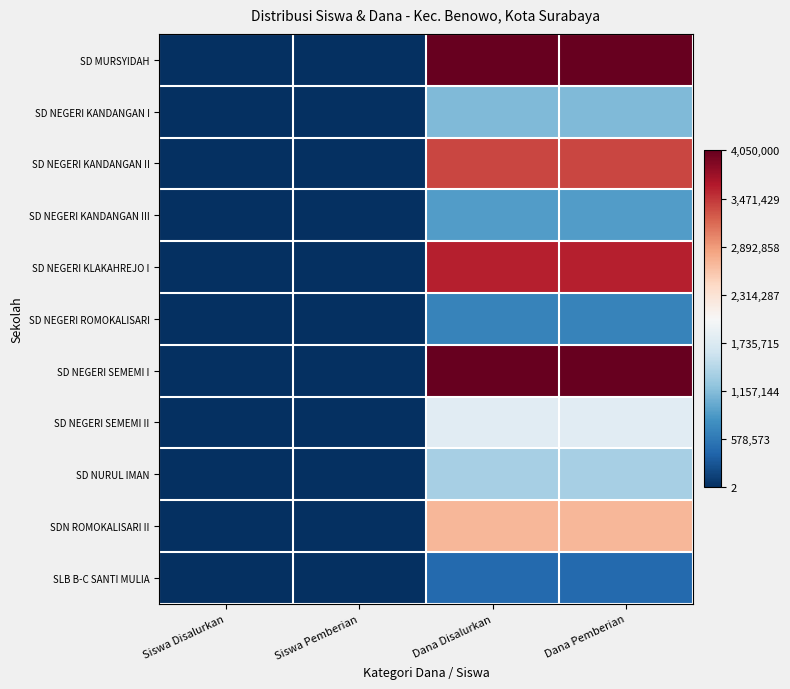

Which series changed the most between Siswa Disalurkan and Dana Disalurkan?

SD MURSYIDAH